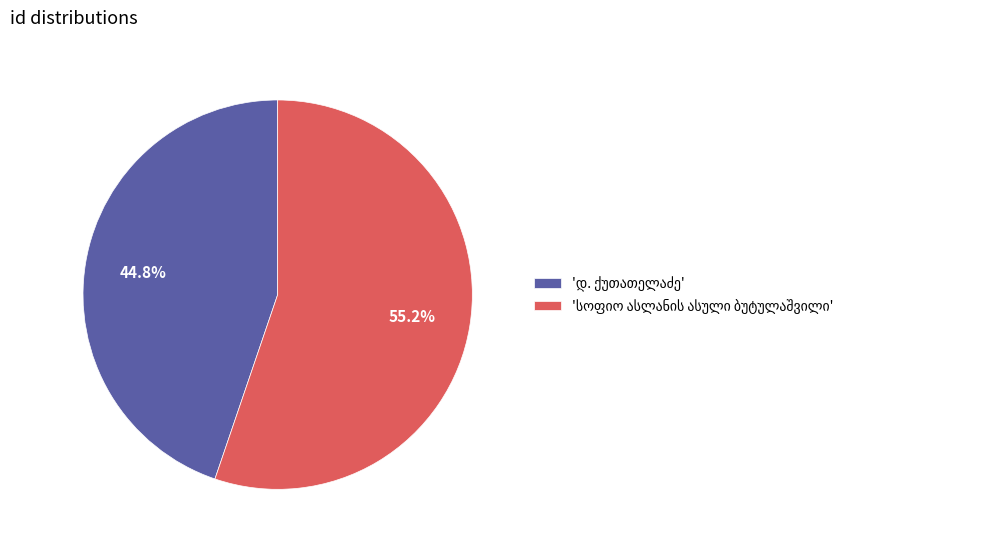

How many segments does this pie chart have?

2